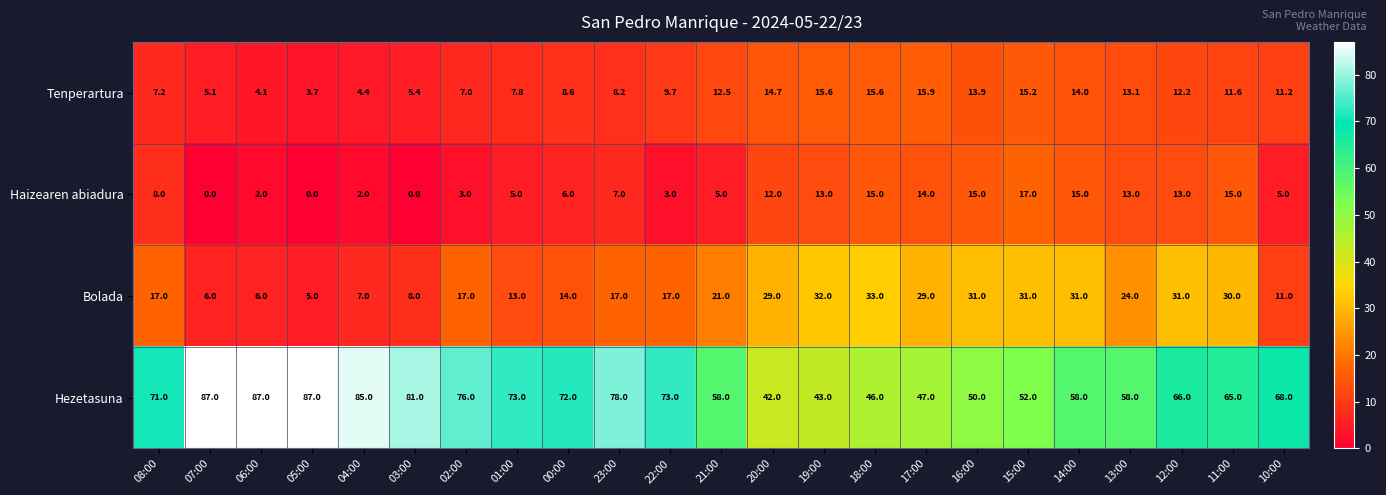

What is the approximate value of Hezetasuna at 04:00?

85.0